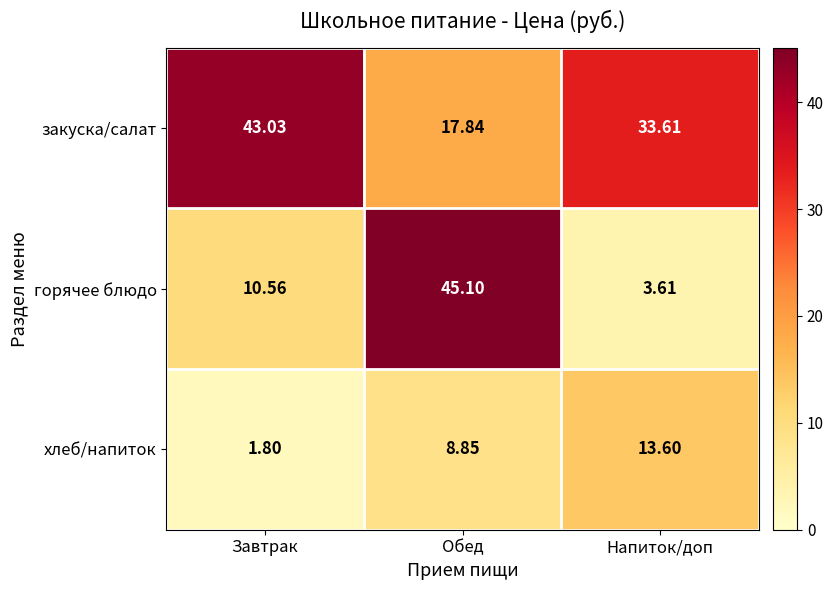

Which series changed the most between Завтрак and Напиток/доп?

хлеб/напиток